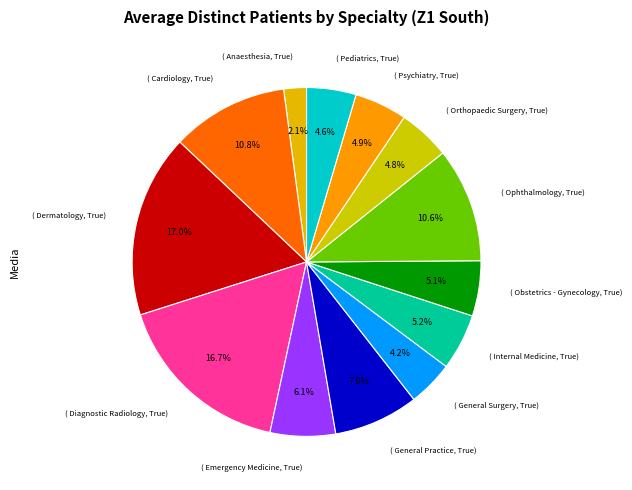

Count the number of slices in the pie.

13